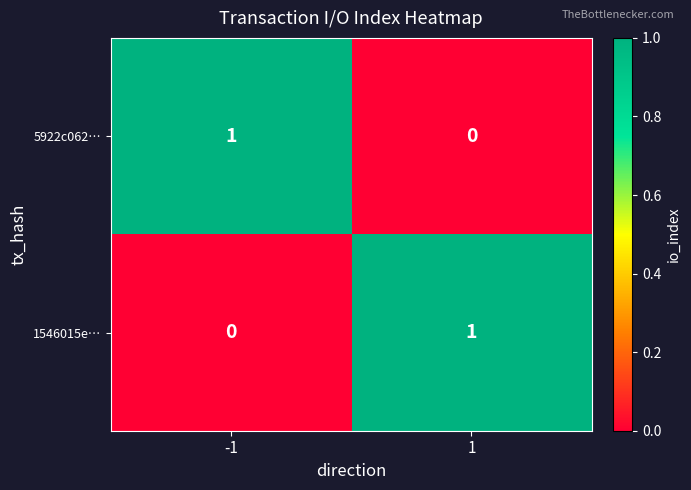

How many data points does each series have?

2